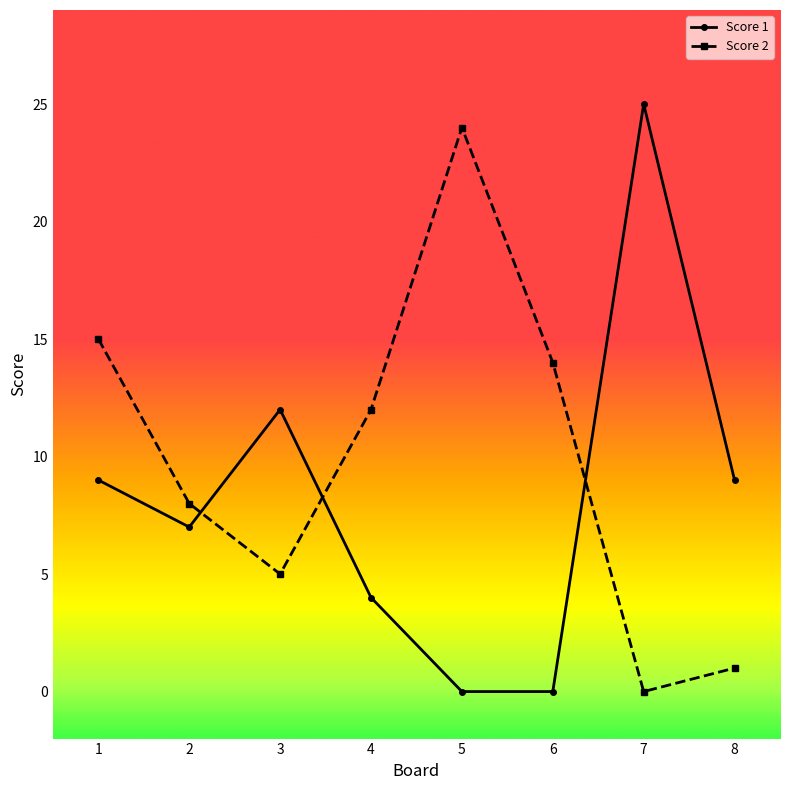

At which category is the sum across all series the highest?

7